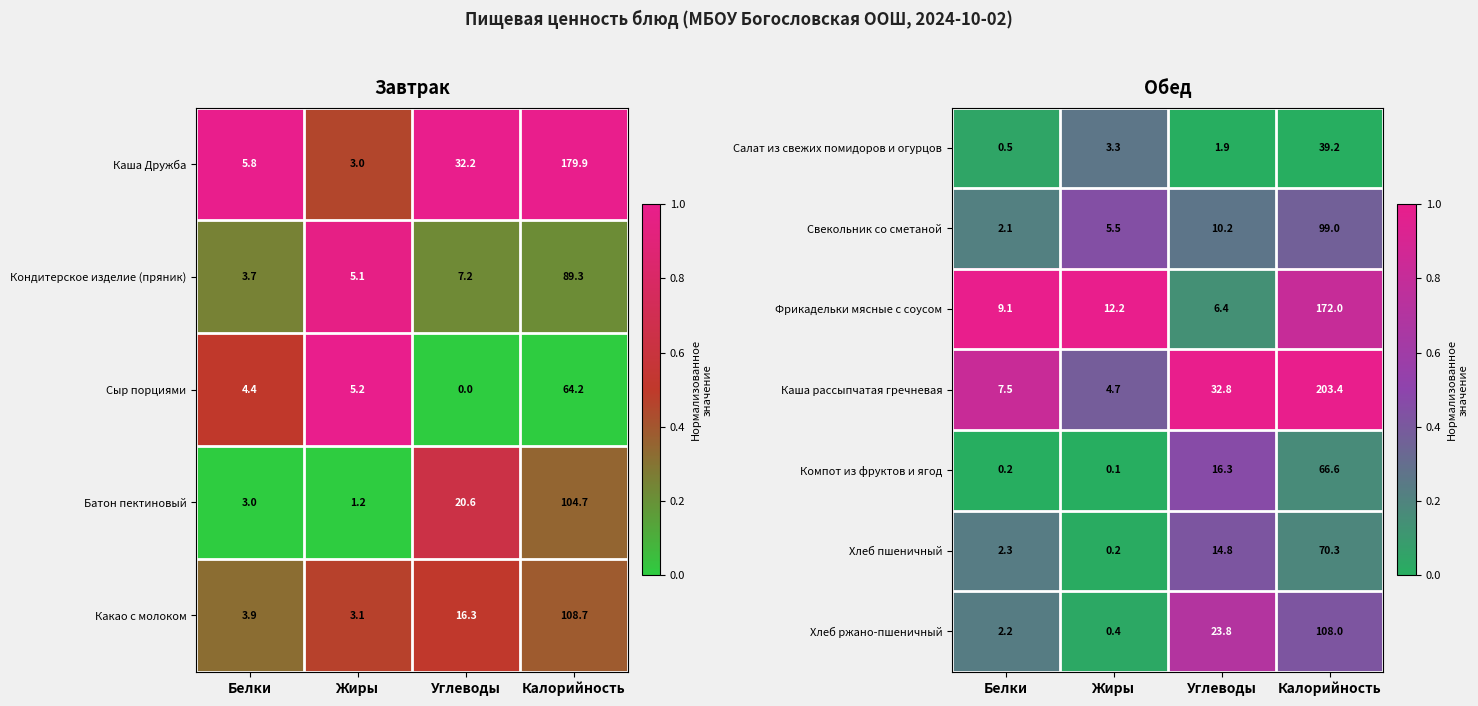

What is the highest value of the Хлеб пшеничный series?

70.3